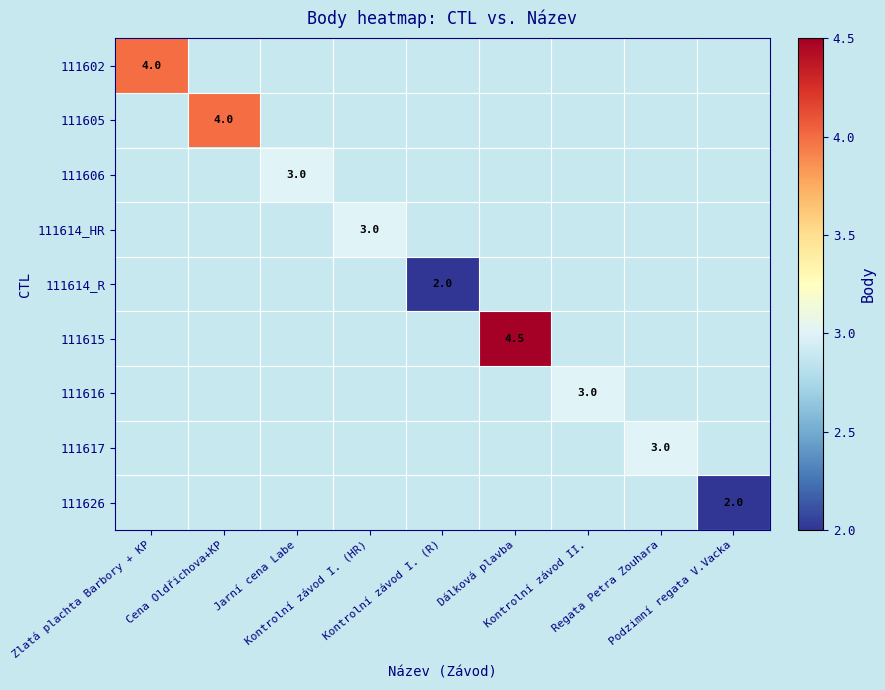

Between Dálková plavba and Cena Oldřichova+KP, which is larger?

Dálková plavba